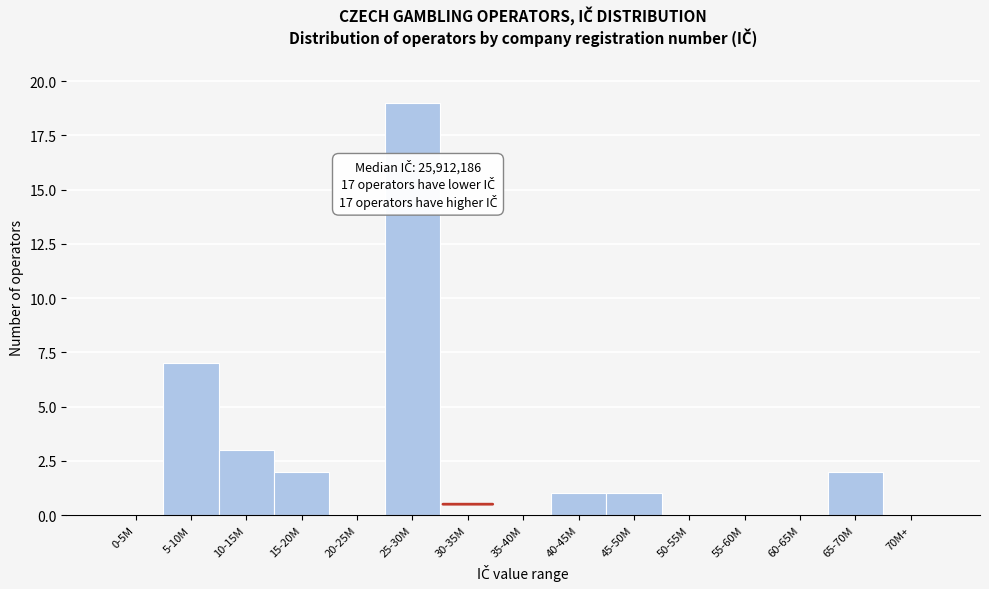

Reading left to right, list all the values displayed in this chart.

0-5M=0	5-10M=7	10-15M=3	15-20M=2	20-25M=0	25-30M=19	30-35M=0	35-40M=0	40-45M=1	45-50M=1	50-55M=0	55-60M=0	60-65M=0	65-70M=2	70M+=0